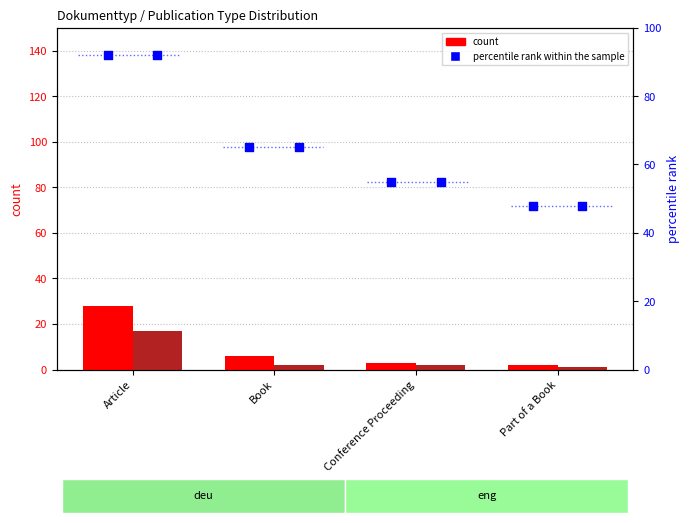

Which series has the largest total across all categories?

percentile rank within the sample